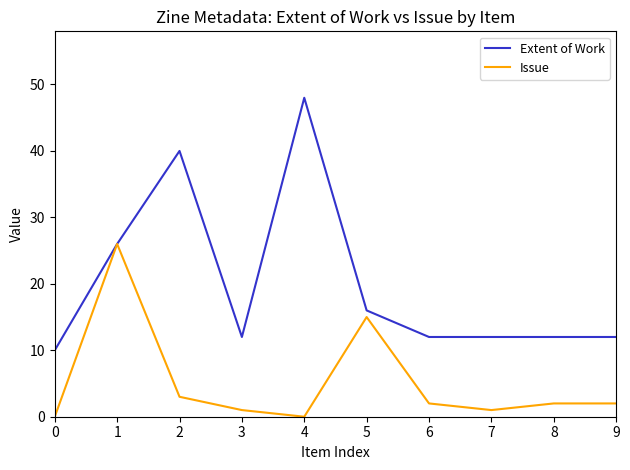

Is the value of Extent of Work at 1 greater than the value of Issue at 5?

Yes